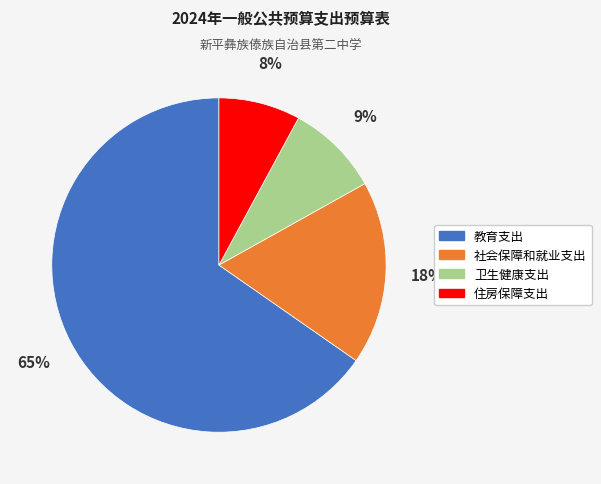

True or false: 卫生健康支出 accounts for 1% of the total.

False